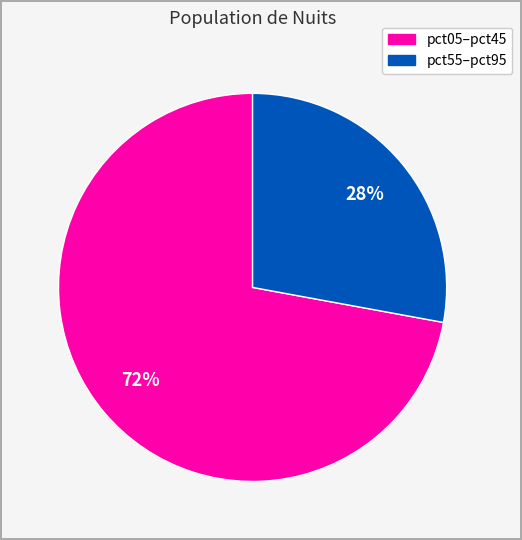

Is there any slice that represents more than half of the pie?

Yes